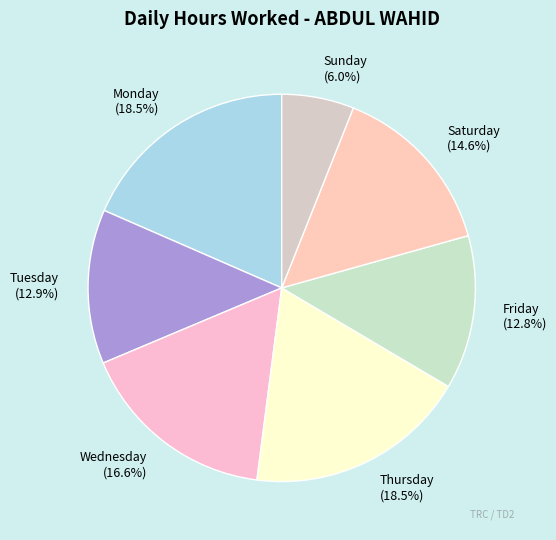

What is the ratio of the value at Tuesday to the value at Wednesday?

0.8